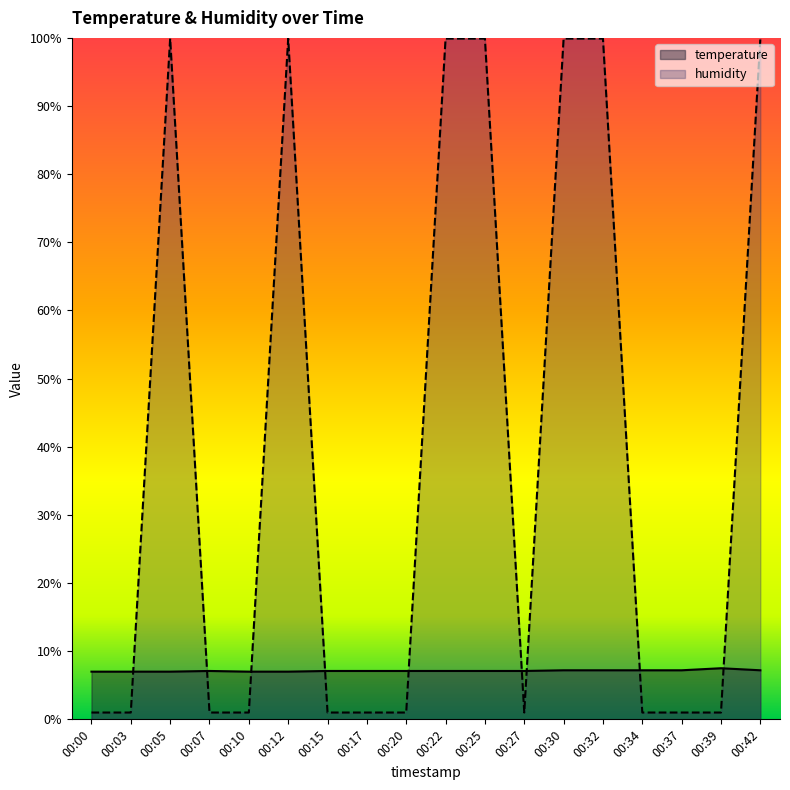

List the labels in order of humidity value, smallest first.

00:00, 00:03, 00:07, 00:10, 00:15, 00:17, 00:20, 00:27, 00:34, 00:37, 00:39, 00:05, 00:12, 00:22, 00:25, 00:30, 00:32, 00:42